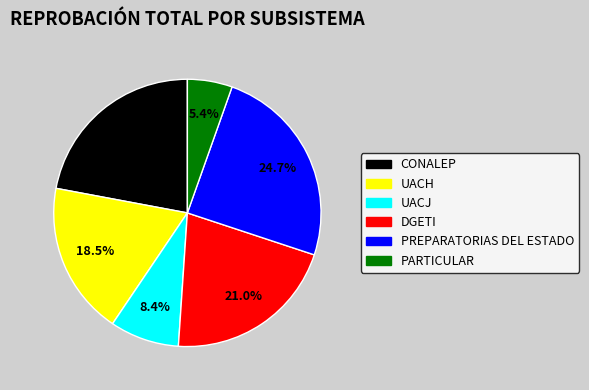

Between UACJ and UACH, which is larger?

UACH